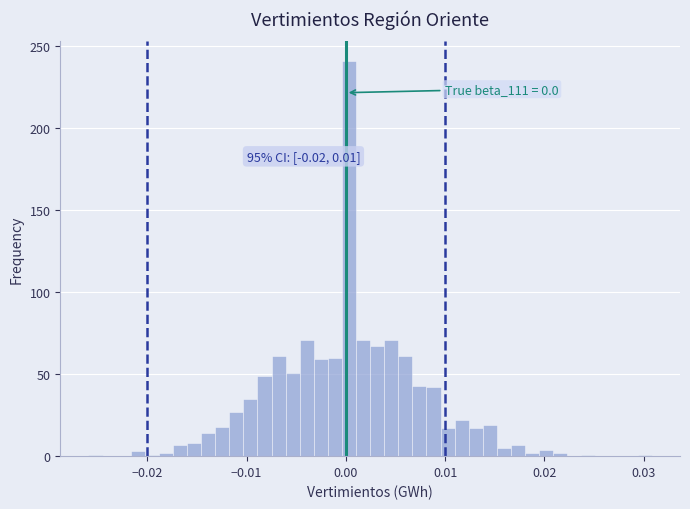

Read against the x-axis, roughly where is the centre of the tallest bar?

0.000